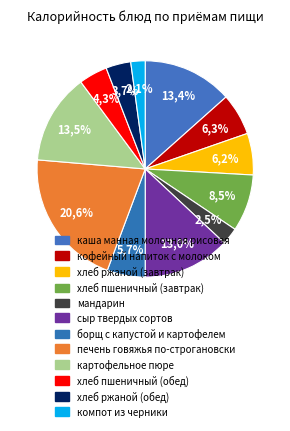

Rank the categories by value from highest to lowest.

печень говяжья по-строгановски, картофельное пюре, каша манная молочная рисовая, сыр твердых сортов, хлеб пшеничный (завтрак), кофейный напиток с молоком, хлеб ржаной (завтрак), борщ с капустой и картофелем, хлеб пшеничный (обед), хлеб ржаной (обед), мандарин, компот из черники